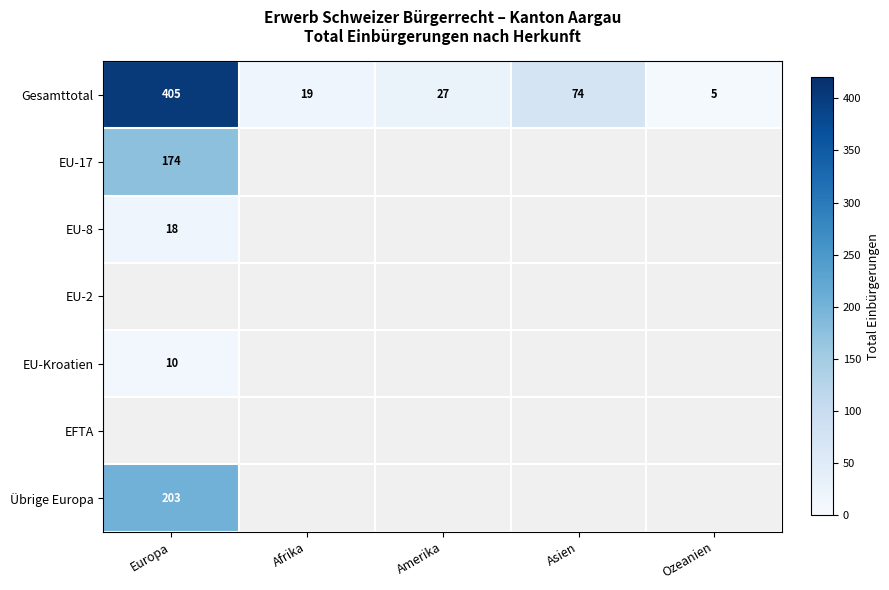

Where does the Gesamttotal series first go above 27?

Europa